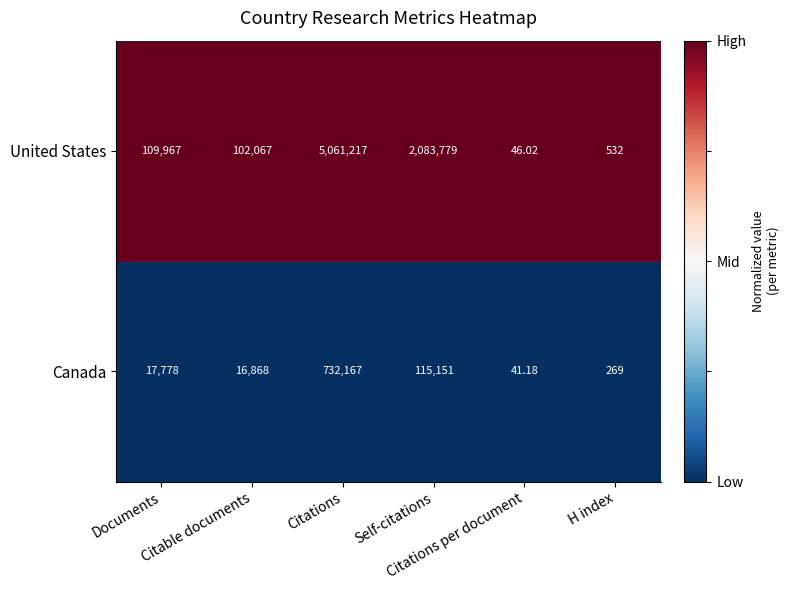

How many distinct data groups are displayed?

2